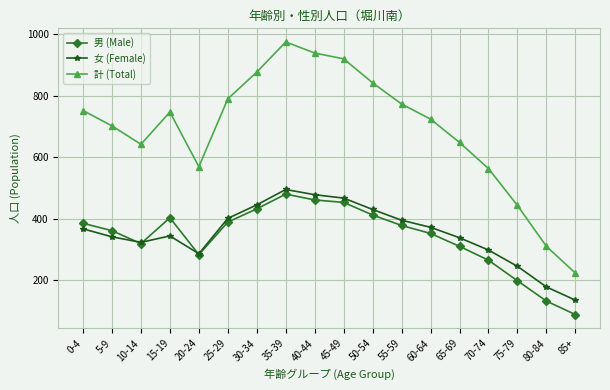

How many data points does each series have?

18